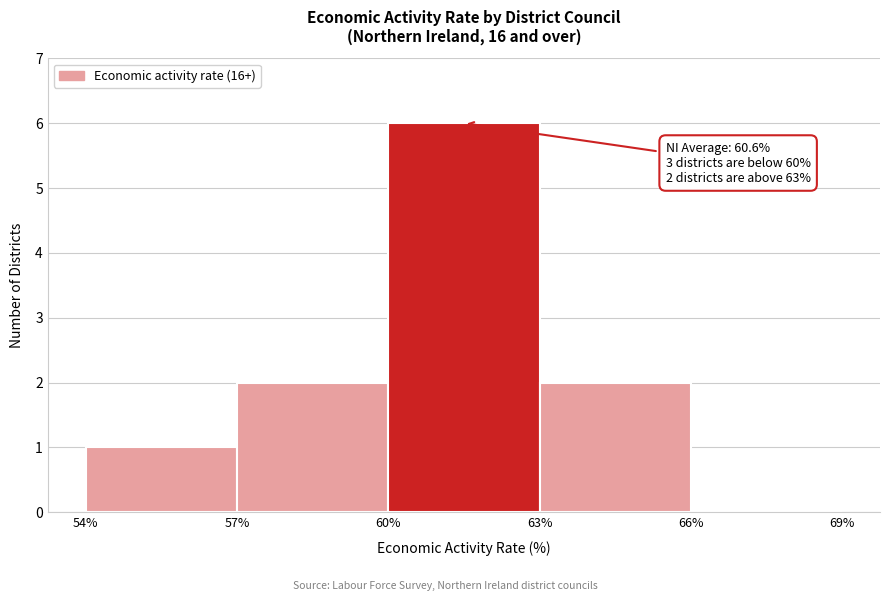

Over which range of the x-axis is the bar tallest?

60% to 63%